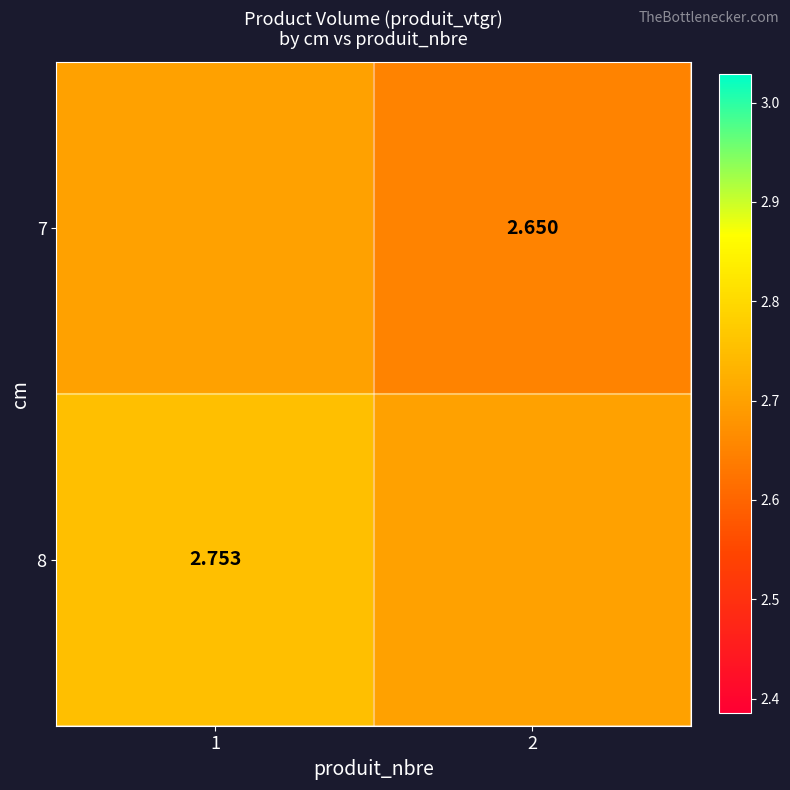

True or false: 7 has a value of 2.6 at 2.

True